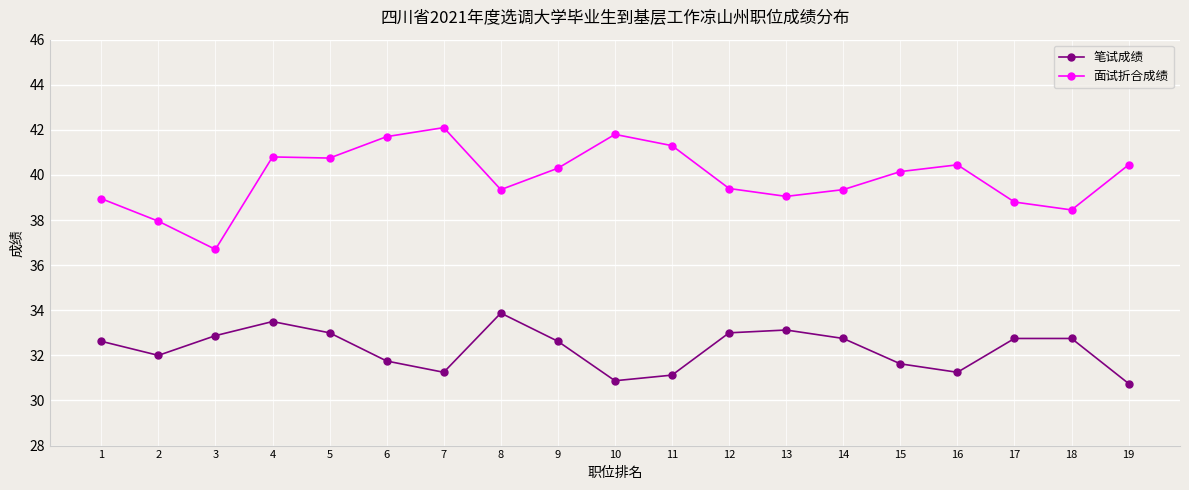

Is it true that 笔试成绩 equals 15.4 at 11?

False